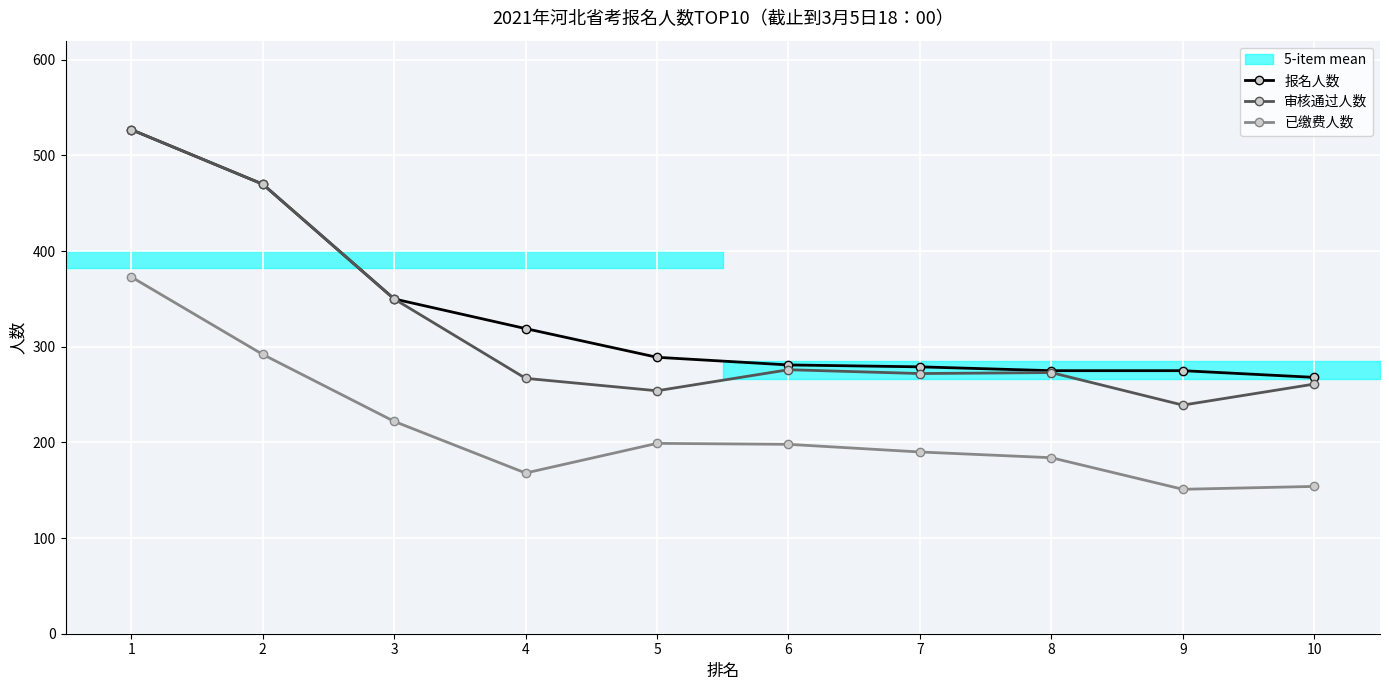

Reading left to right, extract all data points from this chart.

报名人数: 1=527	2=470	3=350	4=319	5=289	6=281	7=279	8=275	9=275	10=268
审核通过人数: 1=527	2=470	3=350	4=267	5=254	6=276	7=272	8=273	9=239	10=261
已缴费人数: 1=373	2=292	3=222	4=168	5=199	6=198	7=190	8=184	9=151	10=154